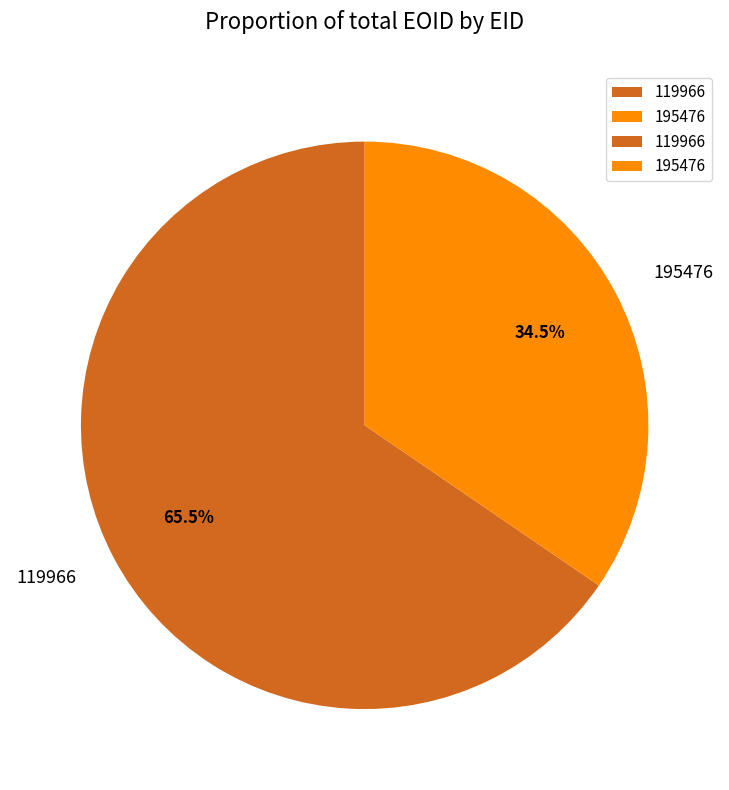

What portion of the pie excludes 195476?

65.5%